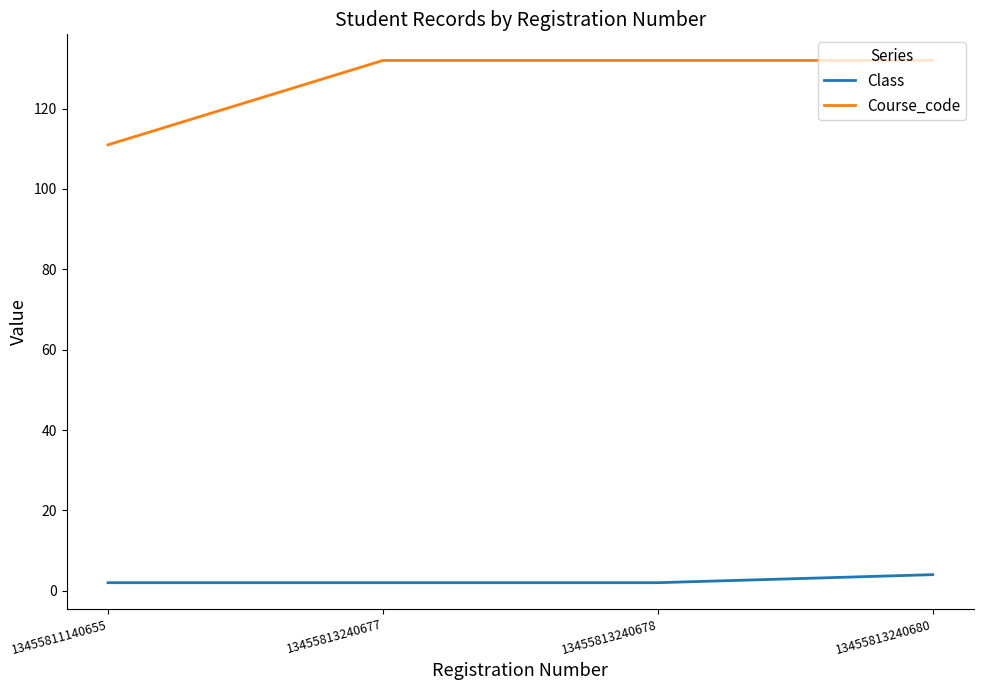

At how many categories does at least one series exceed 89?

4